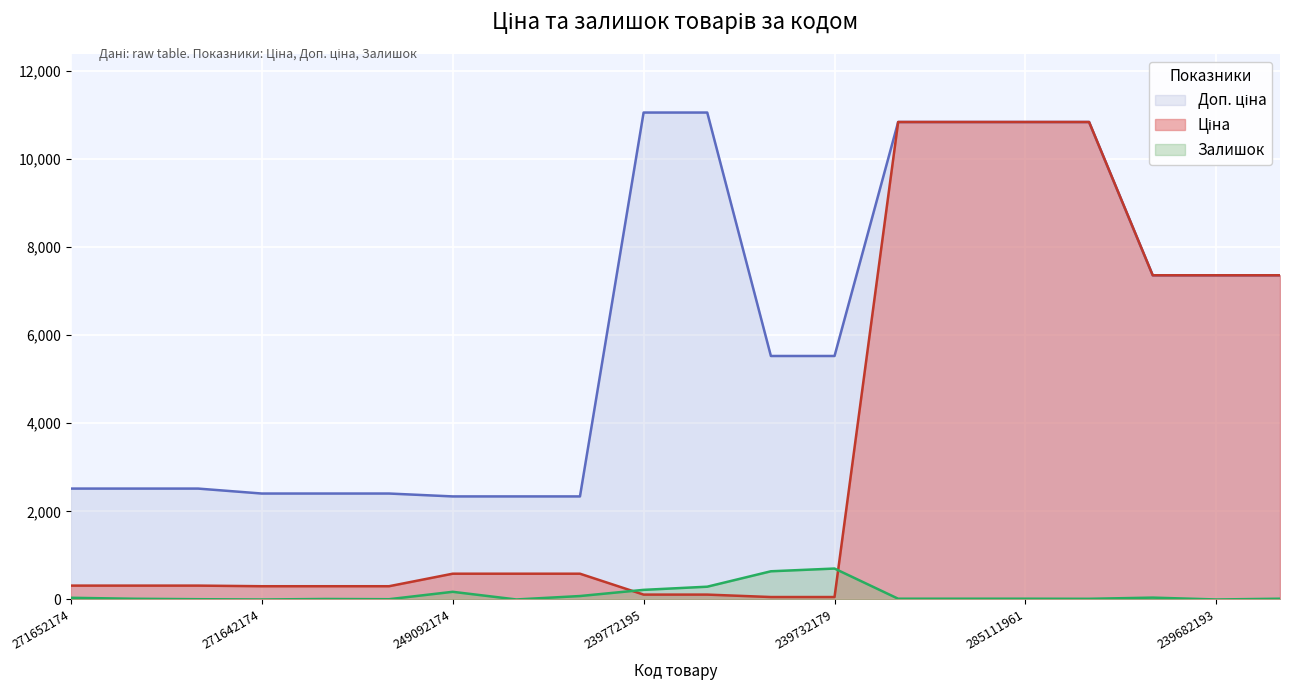

List the labels in order of Доп. ціна value, smallest first.

249092174, 249092173, 249092172, 271642174, 271642173, 271642172, 271652174, 271652173, 271652172, 239732195, 239732179, 239682195, 239682193, 239682179, 285112220, 285112217, 285111961, 285111912, 239772195, 239772179